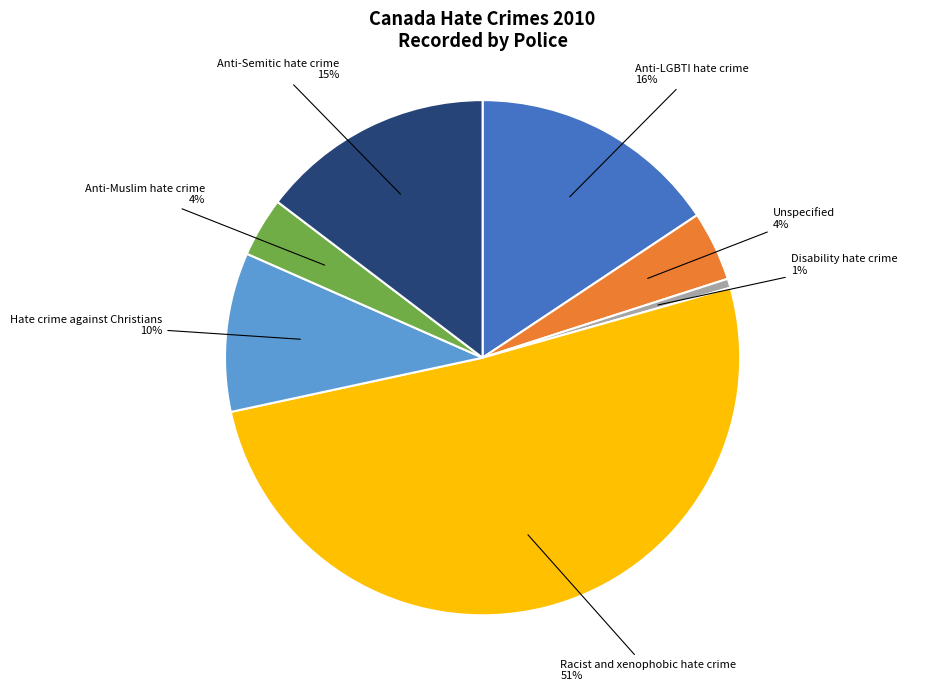

To the nearest percent, what is the average slice percentage?

14%